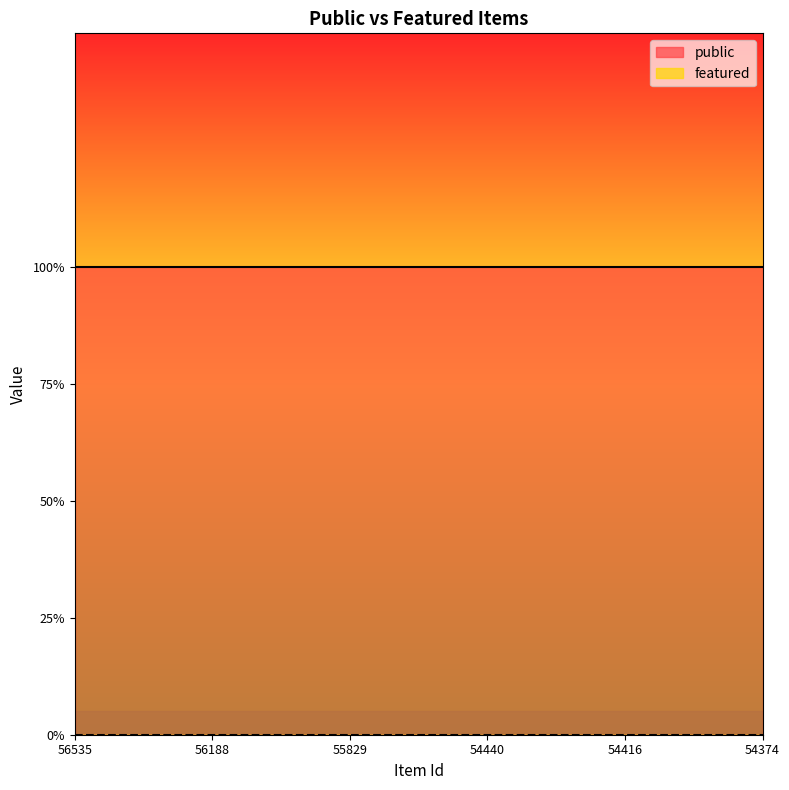

Reading left to right, what are all the values shown in this chart?

public: 1	1	1	1	1	1
featured: 0	0	0	0	0	0